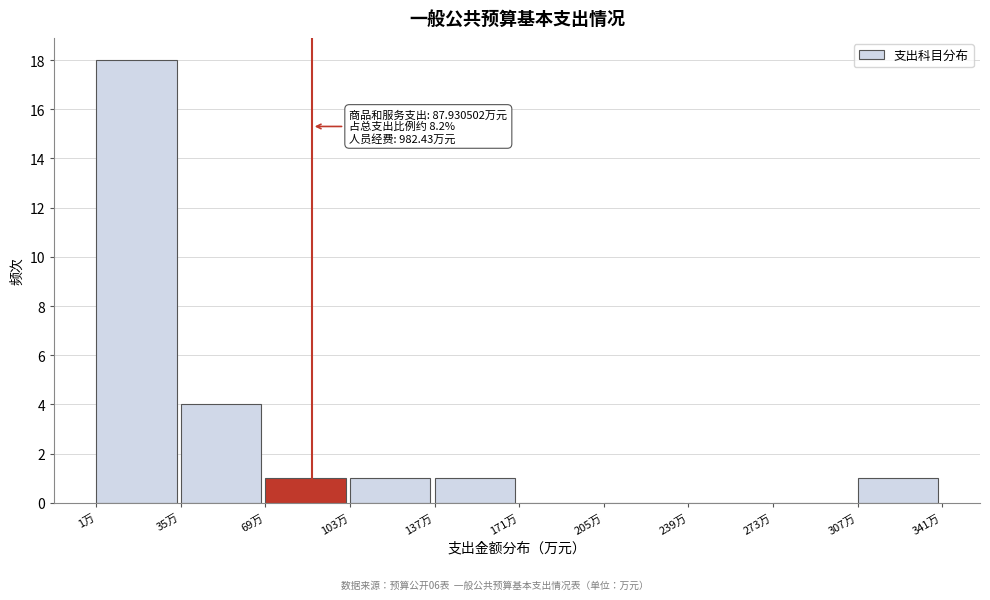

Which range on the x-axis has the tallest bar?

0 to 35